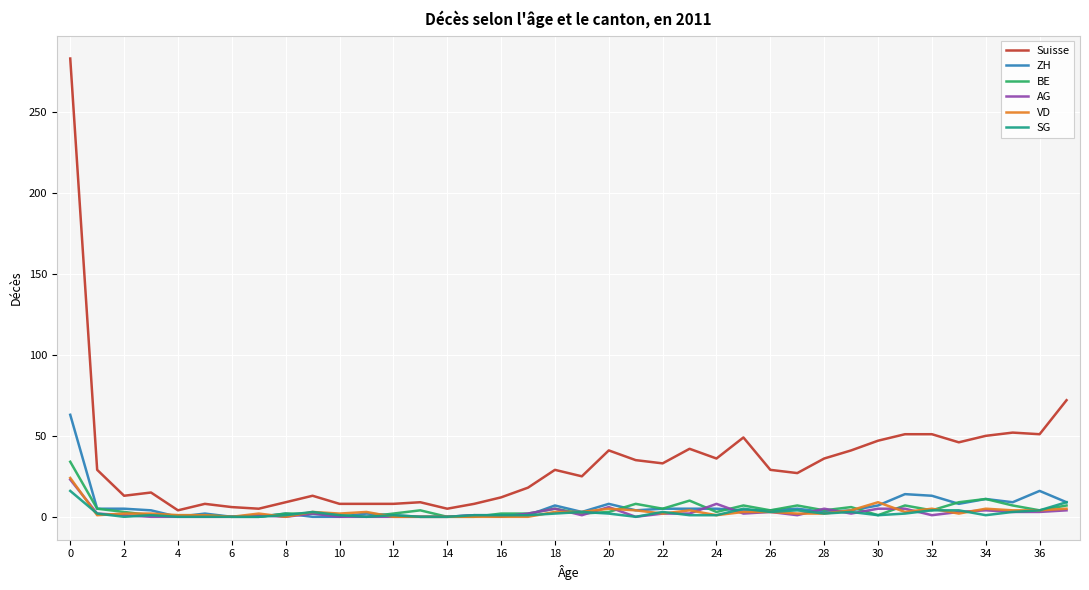

Which series has the largest total across all categories?

Suisse